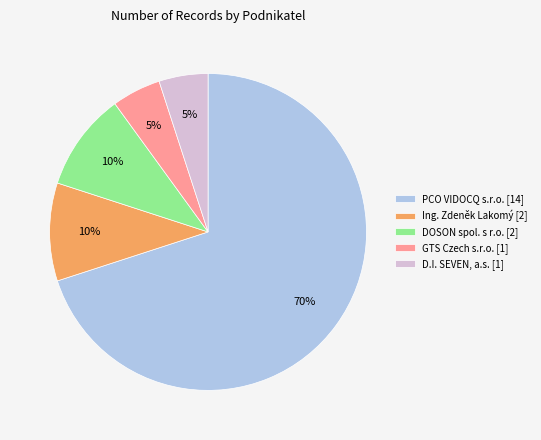

True or false: Ing. Zdeněk Lakomý [2] accounts for 10% of the total.

True